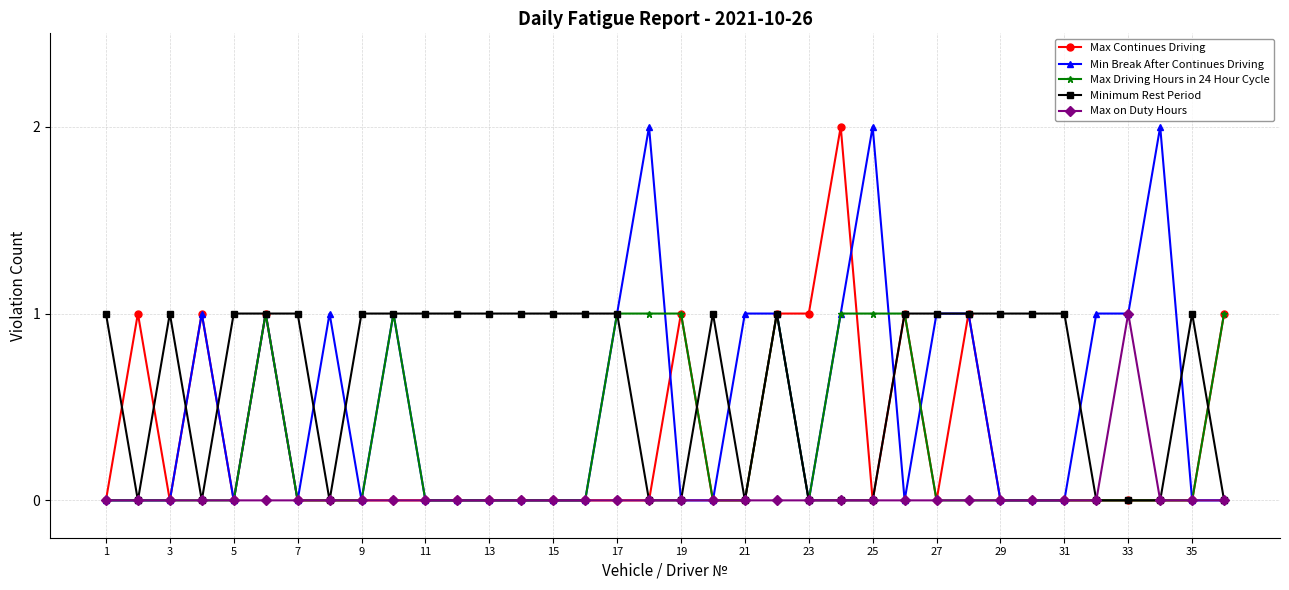

Reading right to left, list all the values displayed in this chart.

Max Continues Driving: 1	0	0	0	0	0	0	0	1	0	1	0	2	1	1	0	0	1	0	0	0	0	0	0	0	0	0	0	0	0	1	0	1	0	1	0
Min Break After Continues Driving: 0	0	2	1	1	0	0	0	1	1	0	2	1	0	1	1	0	0	2	1	0	0	0	0	0	0	1	0	1	0	1	0	1	0	0	0
Max Driving Hours in 24 Hour Cycle: 1	0	0	0	0	0	0	0	0	0	1	1	1	0	1	0	0	1	1	1	0	0	0	0	0	0	1	0	0	0	1	0	0	0	0	0
Minimum Rest Period: 0	1	0	0	0	1	1	1	1	1	1	0	0	0	1	0	1	0	0	1	1	1	1	1	1	1	1	1	0	1	1	1	0	1	0	1
Max on Duty Hours: 0	0	0	1	0	0	0	0	0	0	0	0	0	0	0	0	0	0	0	0	0	0	0	0	0	0	0	0	0	0	0	0	0	0	0	0